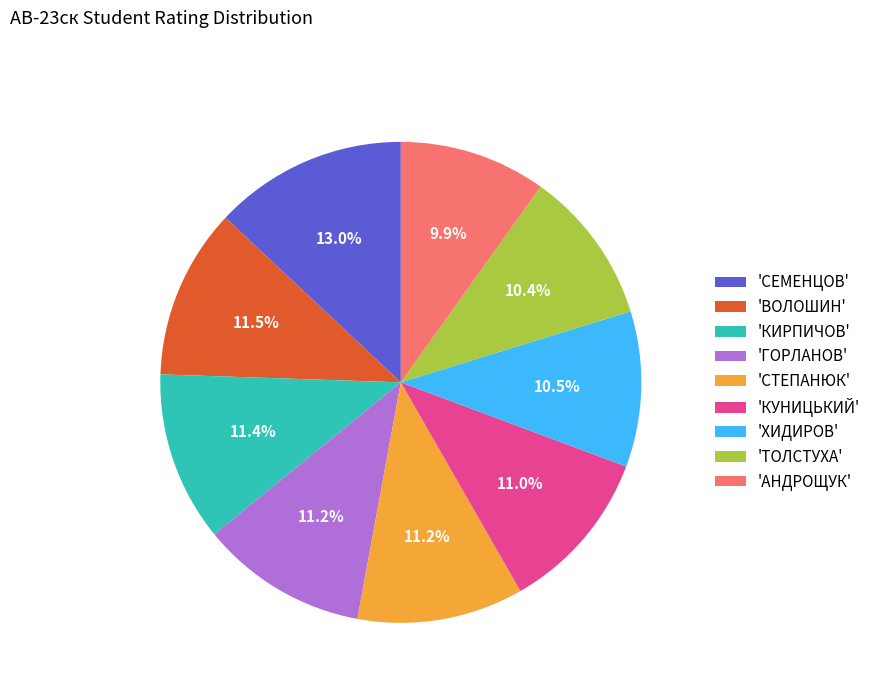

Is there a majority slice in this chart?

No